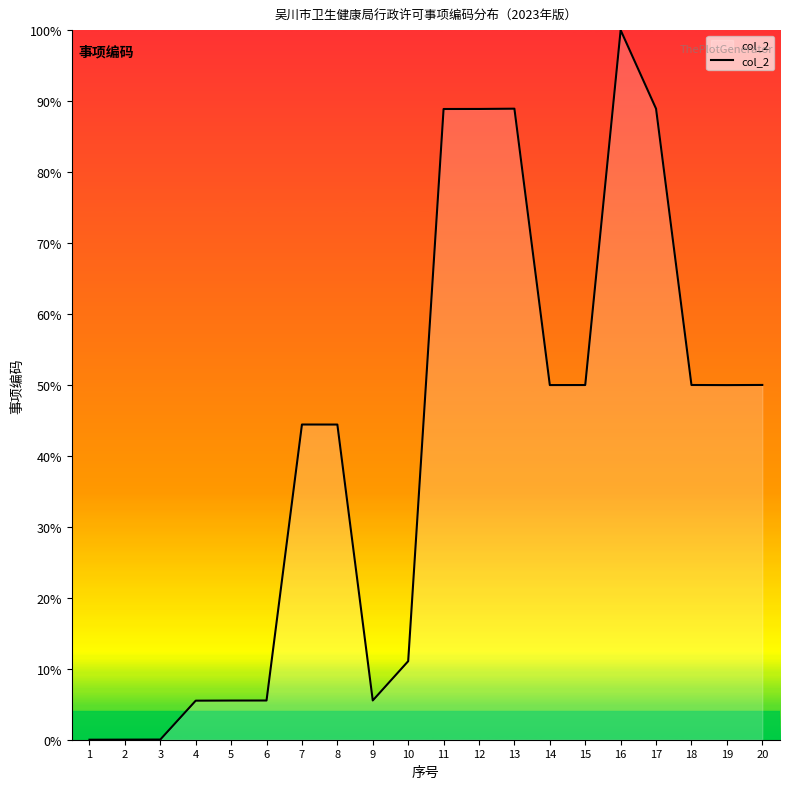

Which category has the highest value across all series?

16